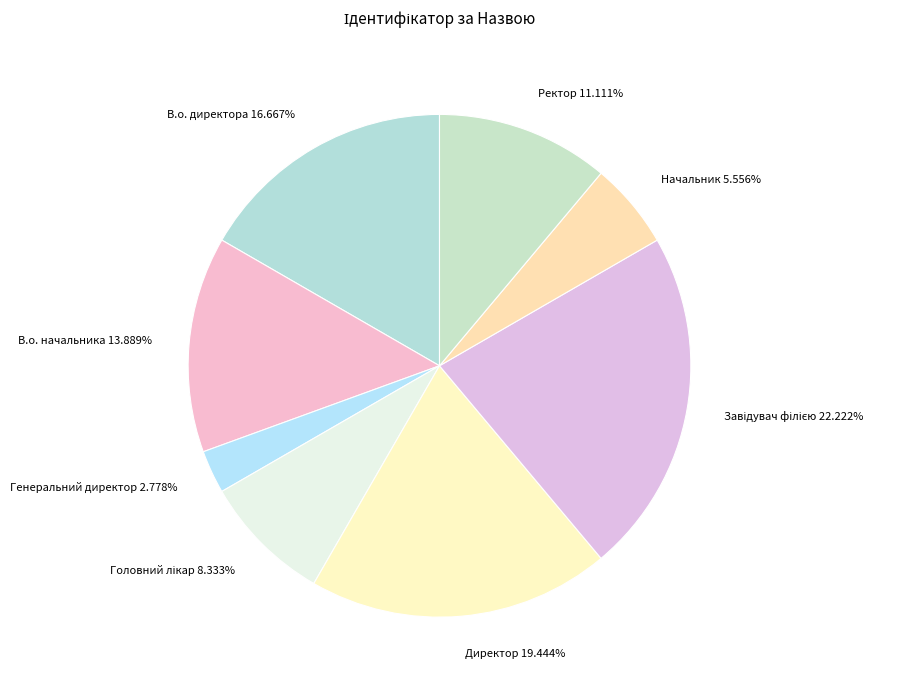

How many segments does this pie chart have?

8